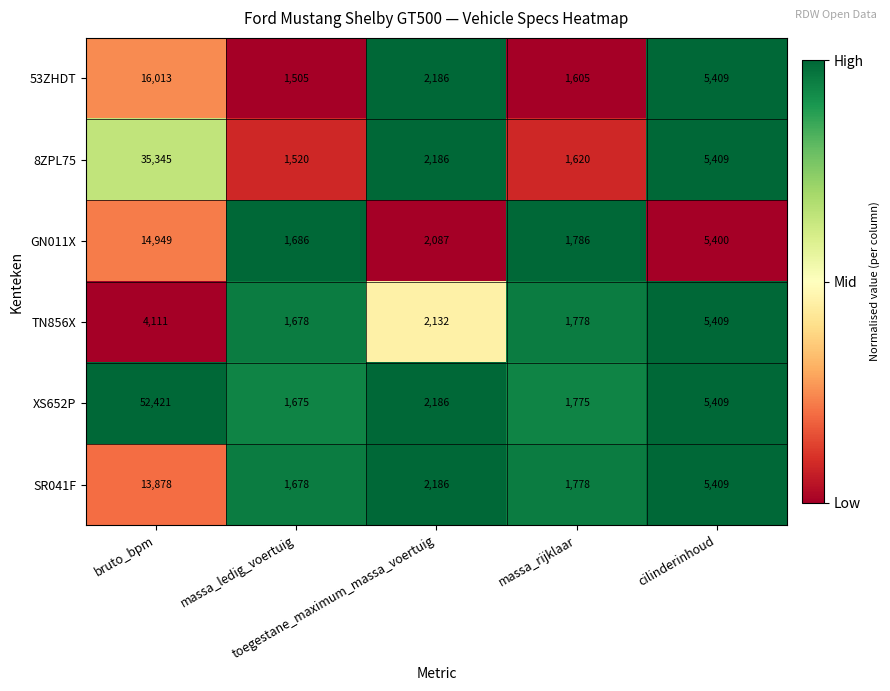

What is the smallest value displayed?

1505